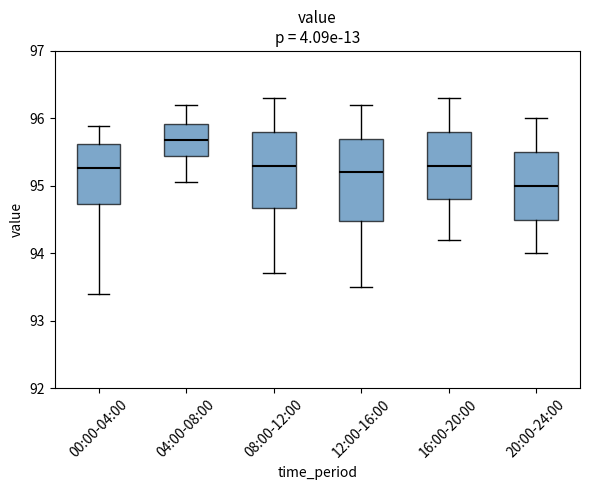

Reading left to right, transcribe this box plot: for each box, give where its median line is, the range the box spans, and where its two whiskers end, as read against the y-axis. The values are not printed on the chart, so give them approximately, as read against the axis.

00:00-04:00: median 95.3, box 94.7 to 95.6, whiskers 93.4 to 95.9
04:00-08:00: median 95.7, box 95.4 to 95.9, whiskers 95.1 to 96.2
08:00-12:00: median 95.3, box 94.7 to 95.8, whiskers 93.7 to 96.3
12:00-16:00: median 95.2, box 94.5 to 95.7, whiskers 93.5 to 96.2
16:00-20:00: median 95.3, box 94.8 to 95.8, whiskers 94.2 to 96.3
20:00-24:00: median 95.0, box 94.5 to 95.5, whiskers 94.0 to 96.0